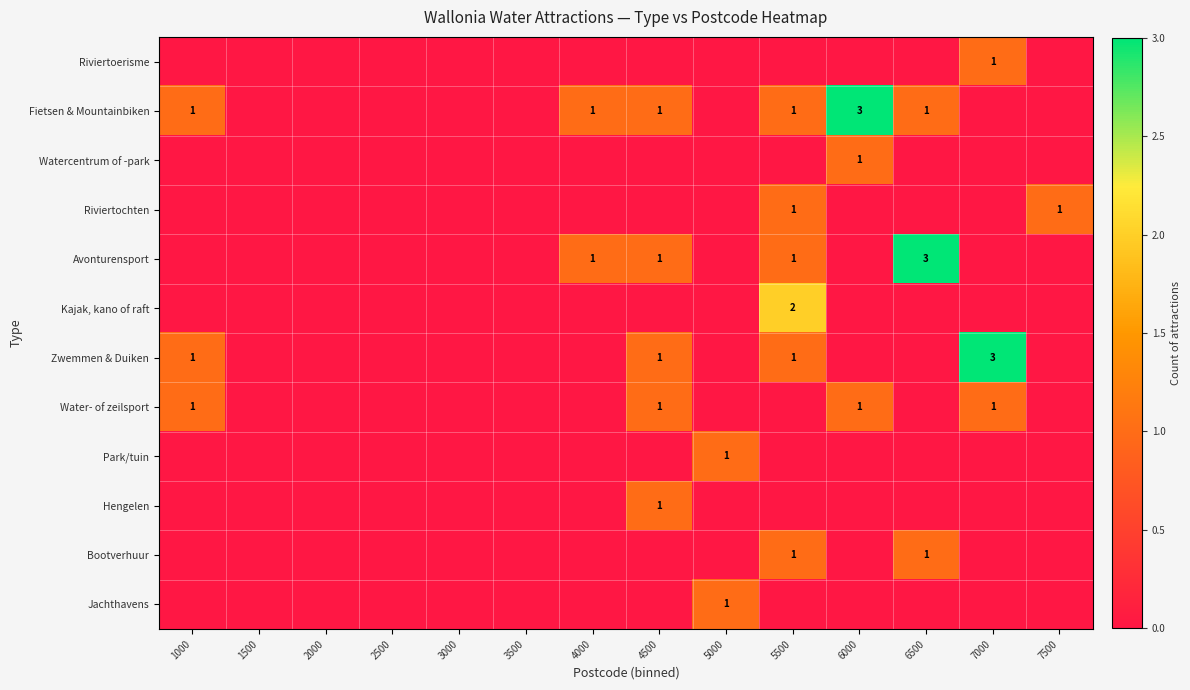

Is it true that Kajak, kano of raft equals 2 at 5500?

True